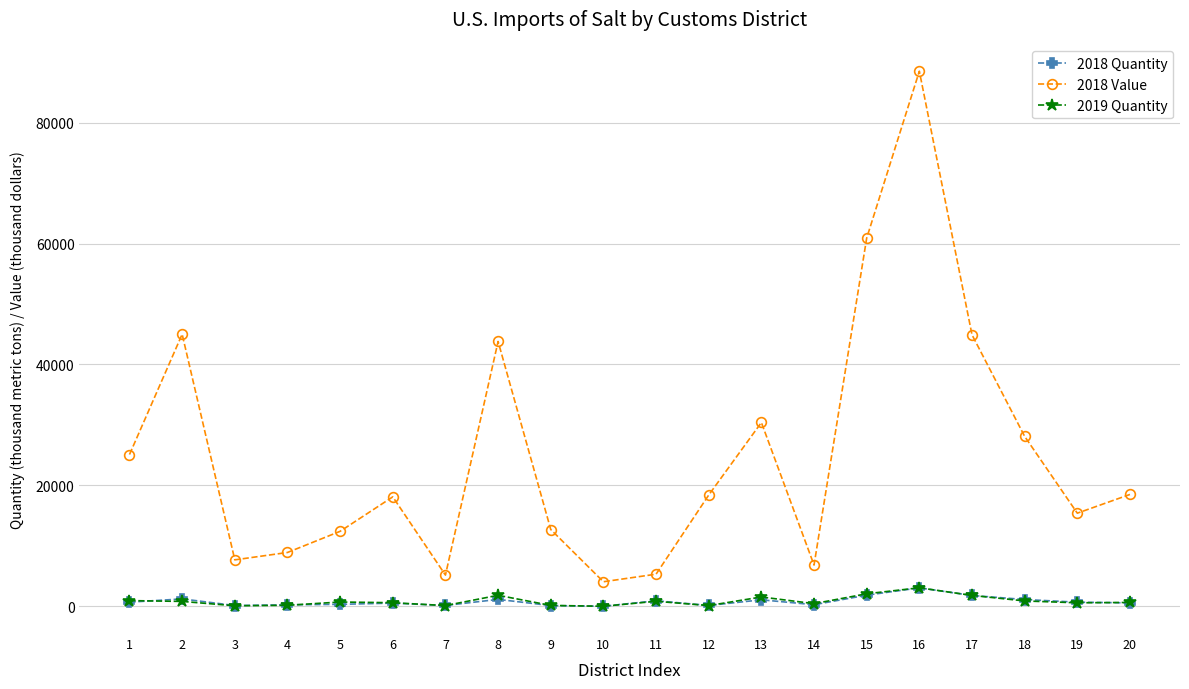

Which series has the largest total across all categories?

2018 Value